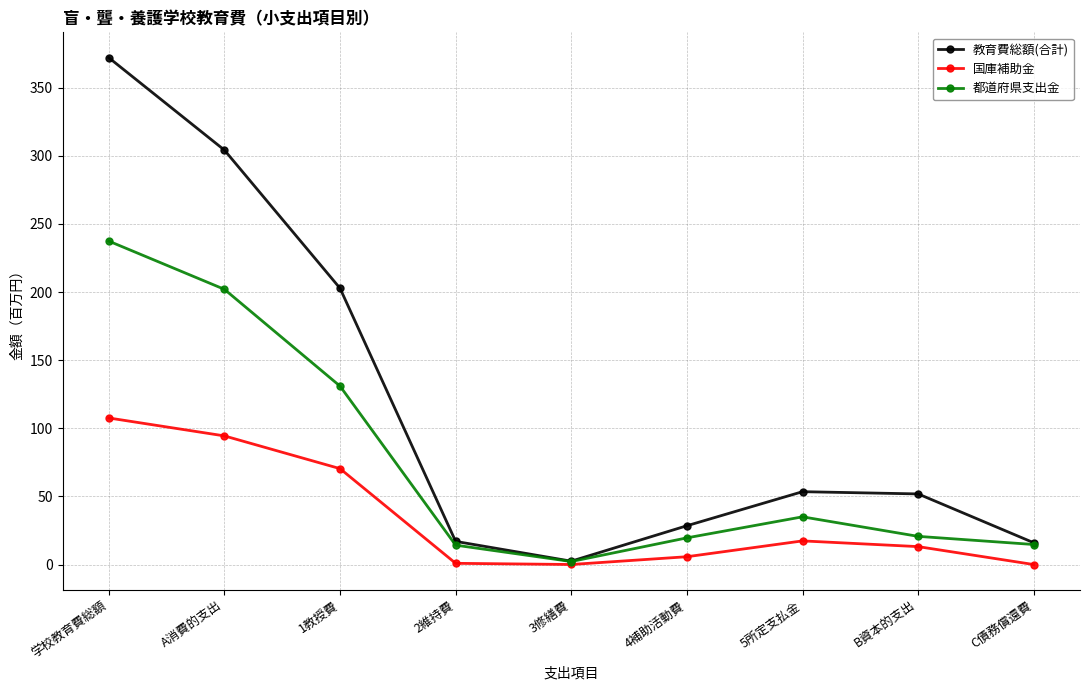

Which series has the largest range (max minus min)?

教育費総額(合計)